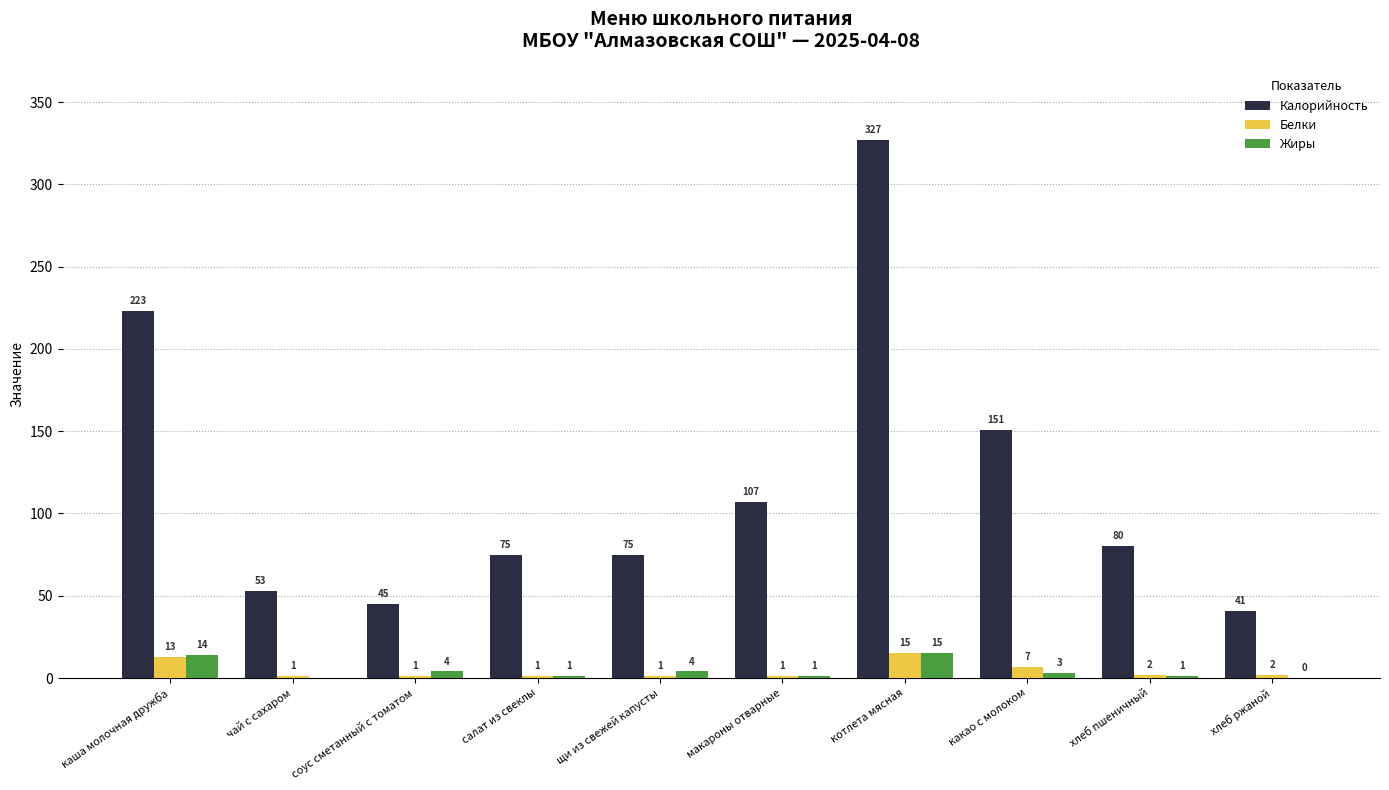

The Белки series shows 2.0 at хлеб пшеничный. True or false?

True